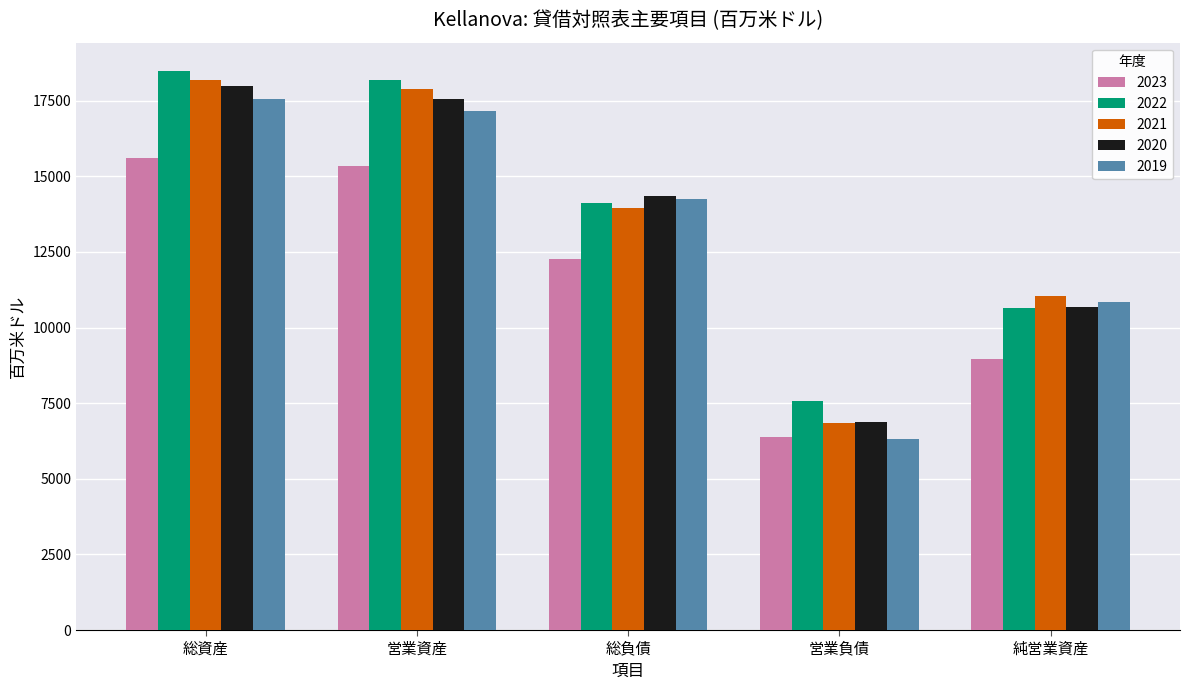

At which category is the sum across all series the highest?

総資産